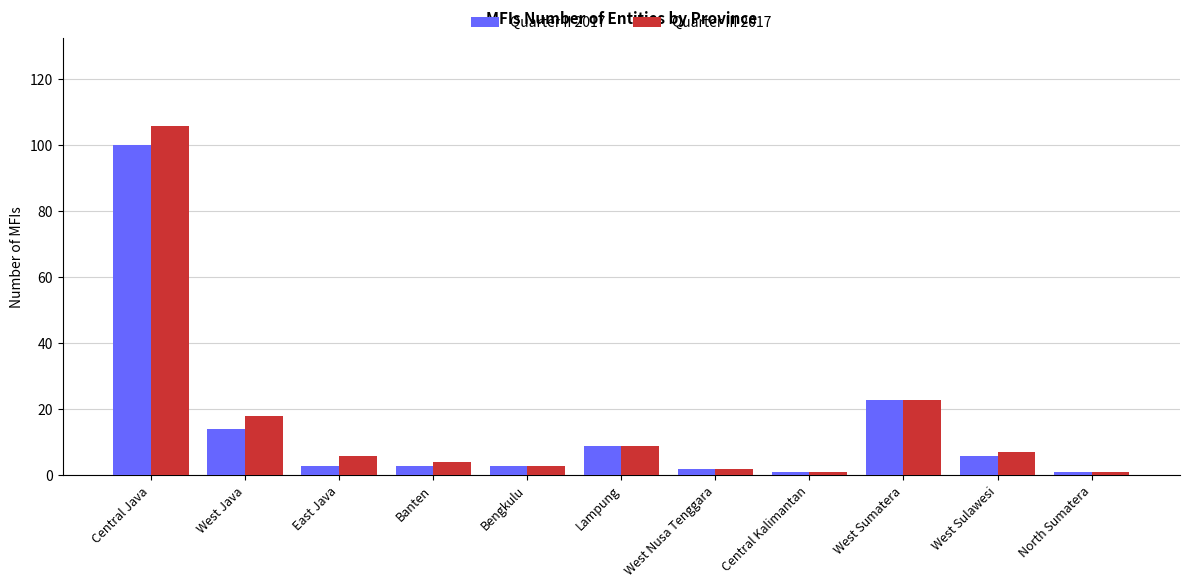

At which category is the sum across all series the highest?

Central Java